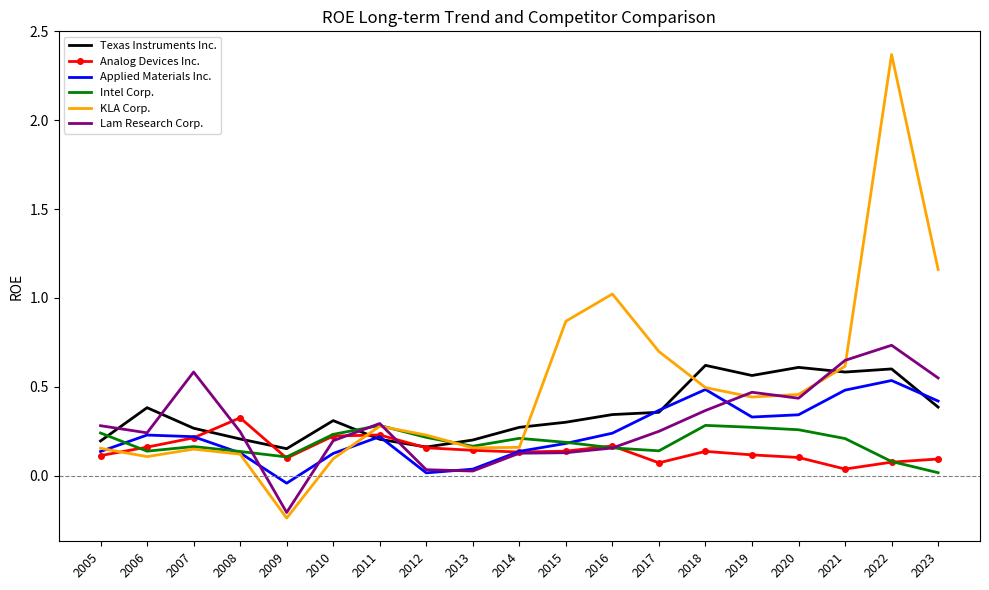

Which series changed the most between 2008 and 2013?

Lam Research Corp.